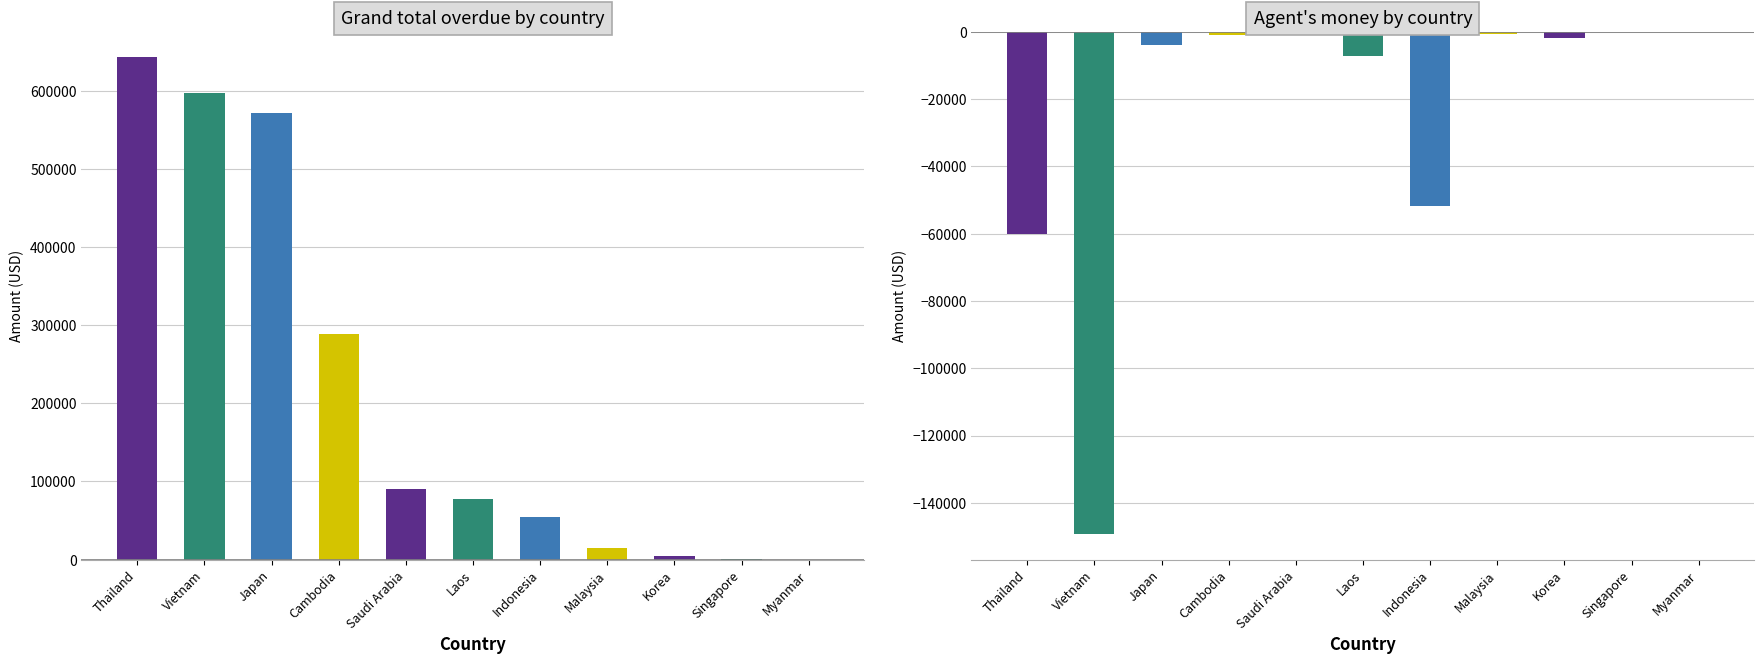

How many groups of bars are there?

11